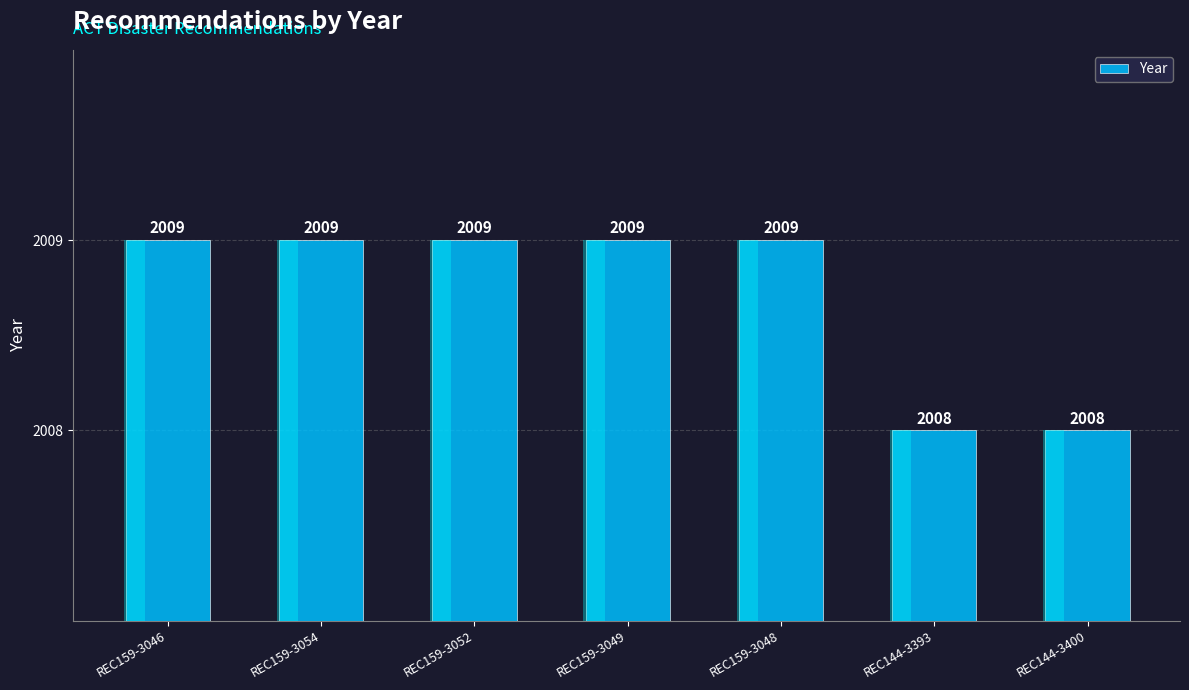

What is the change in value from REC159-3048 to REC144-3400?

-1